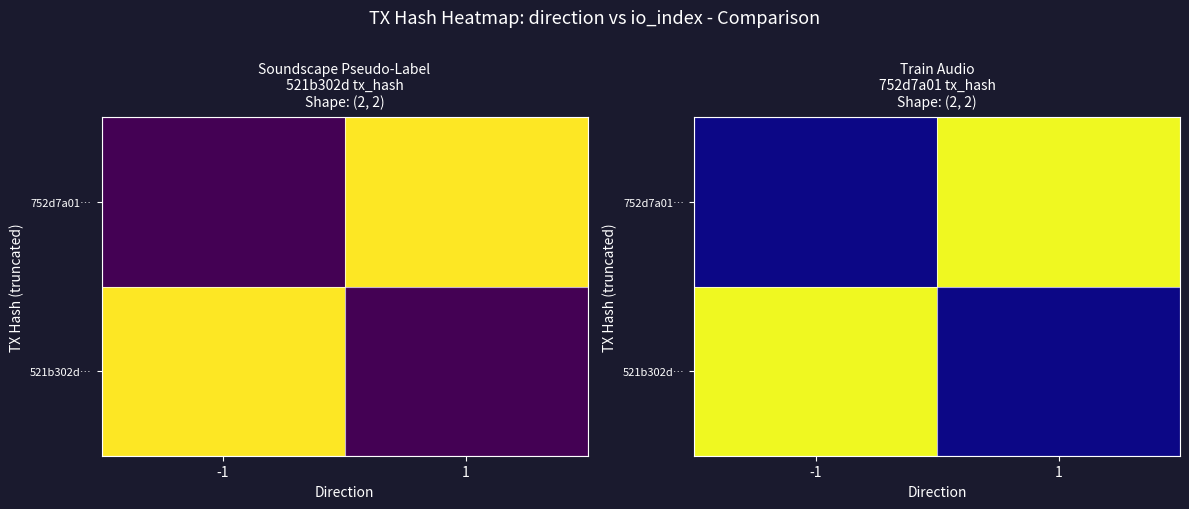

Which has a higher value, 1 or -1?

-1